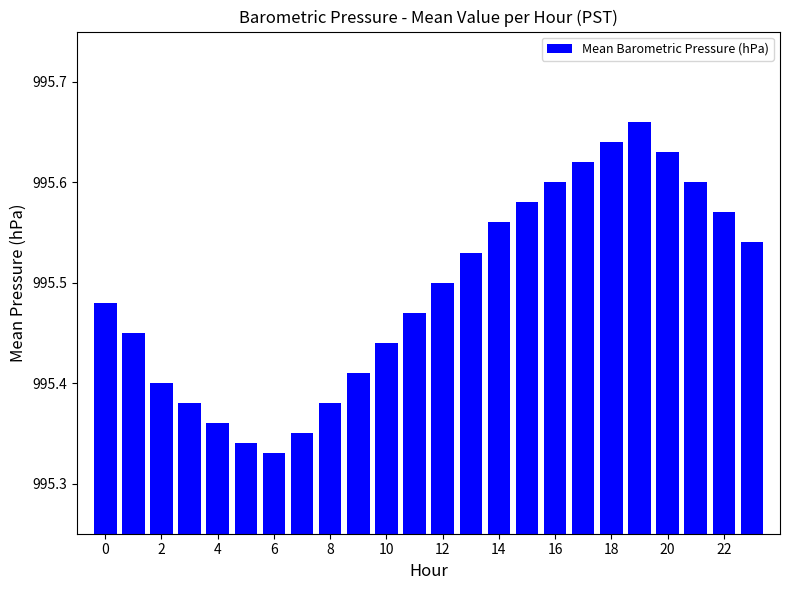

What is the difference between the maximum and minimum values?

0.3